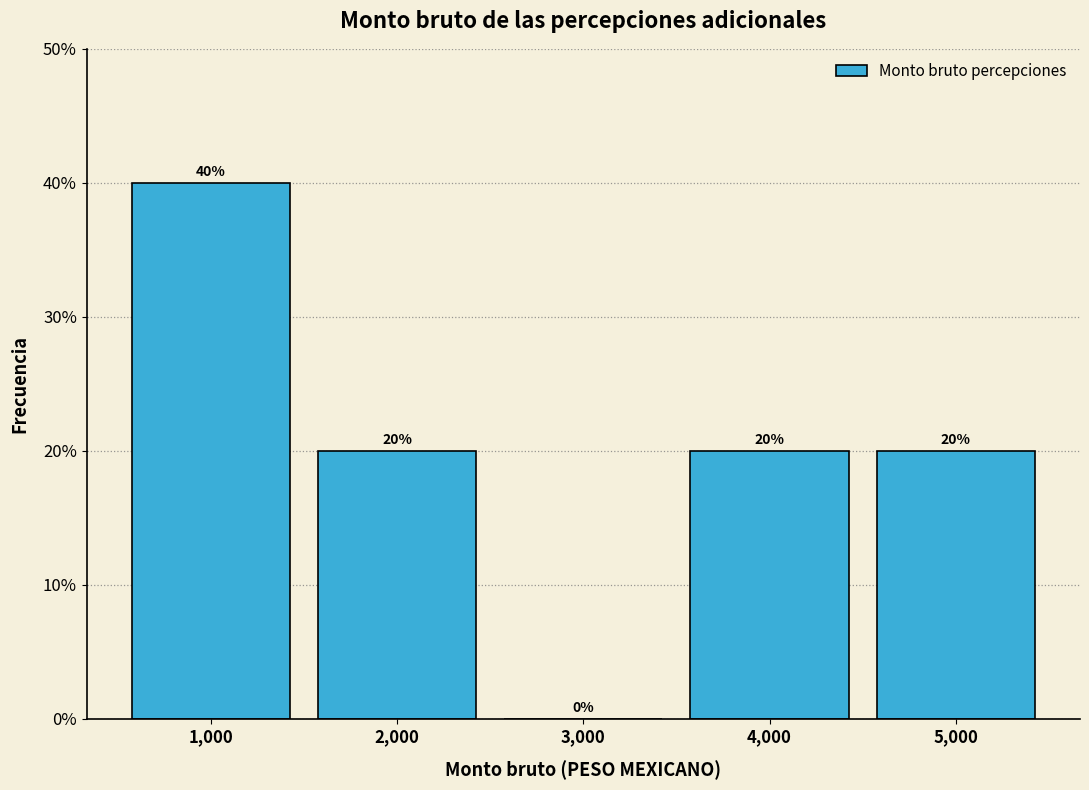

Reading left to right, list every bar in this chart as the range it spans on the x-axis followed by its height.

500 to 1500: 40
1500 to 2500: 20
2500 to 3500: 0
3500 to 4500: 20
4500 to 5500: 20